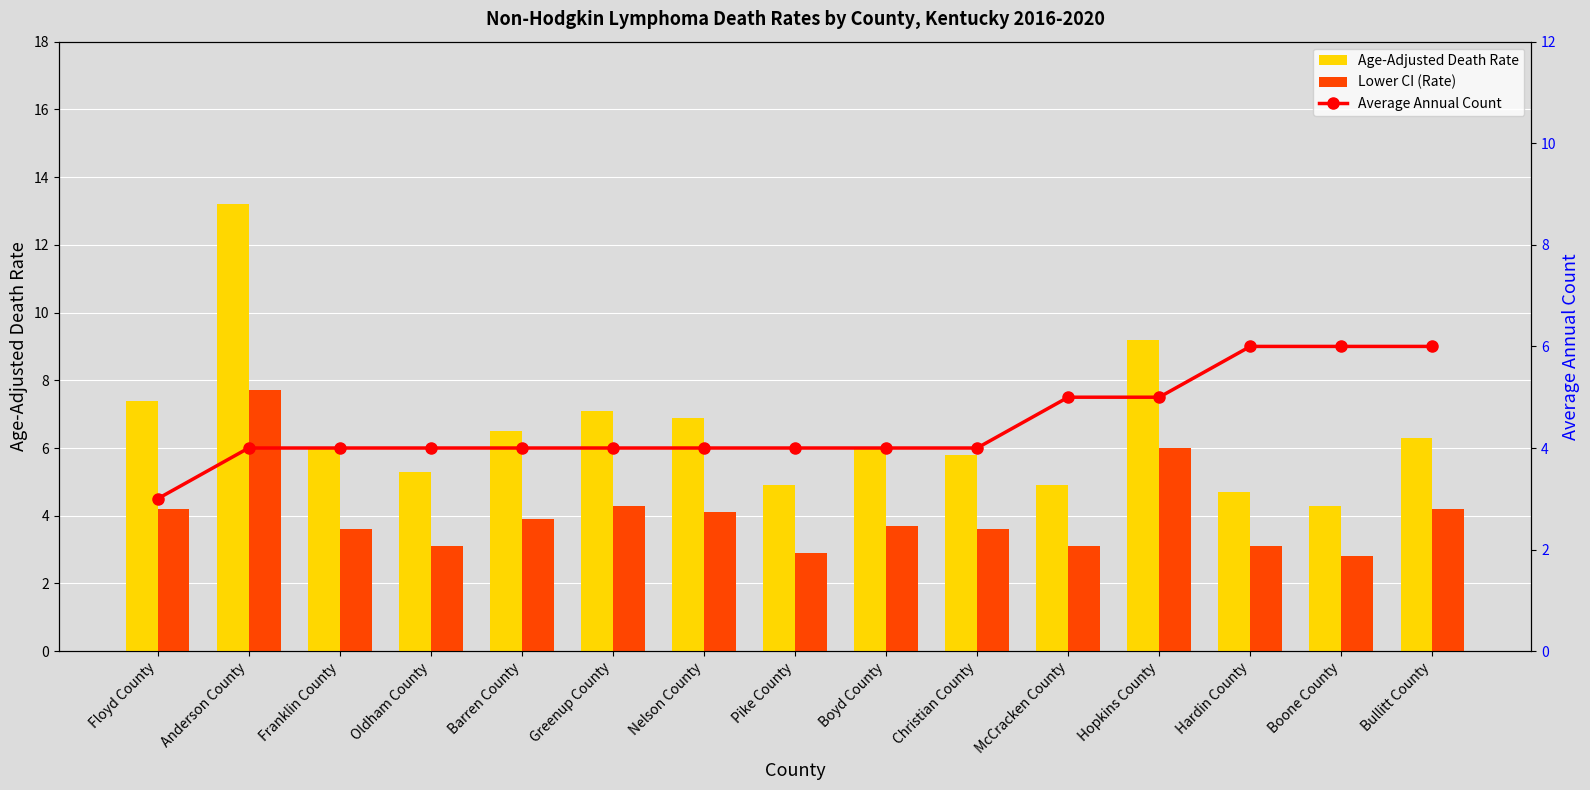

List the labels in order of Lower CI (Rate) value, smallest first.

Boone County, Pike County, Oldham County, McCracken County, Hardin County, Franklin County, Christian County, Boyd County, Barren County, Nelson County, Floyd County, Bullitt County, Greenup County, Hopkins County, Anderson County